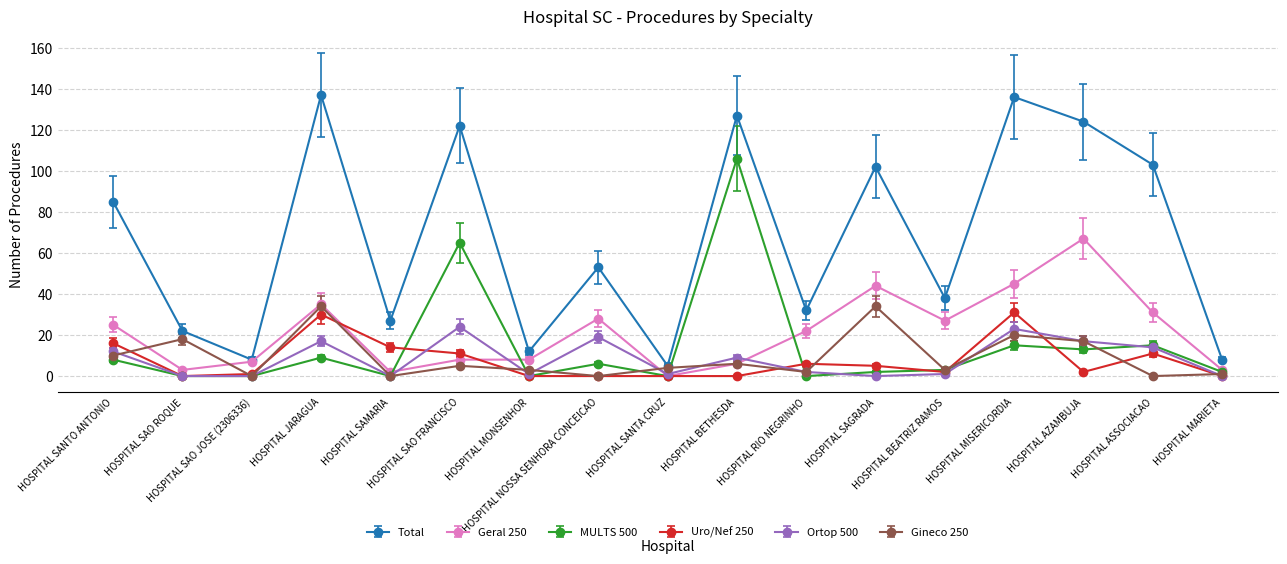

True or false: Total and MULTS 500 intersect in this chart.

False